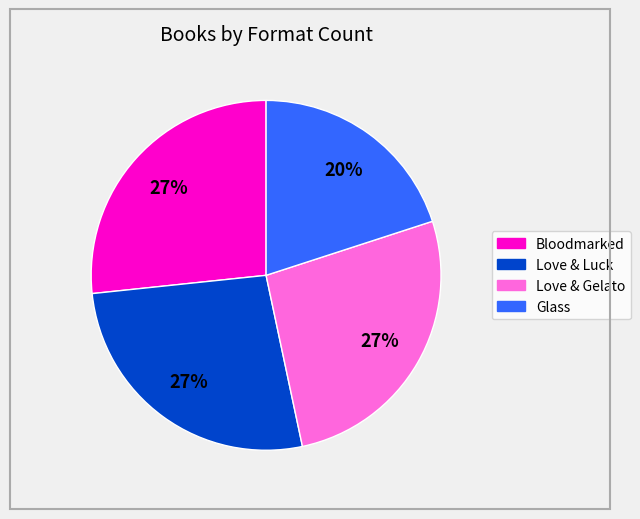

Does any single category account for the majority?

No